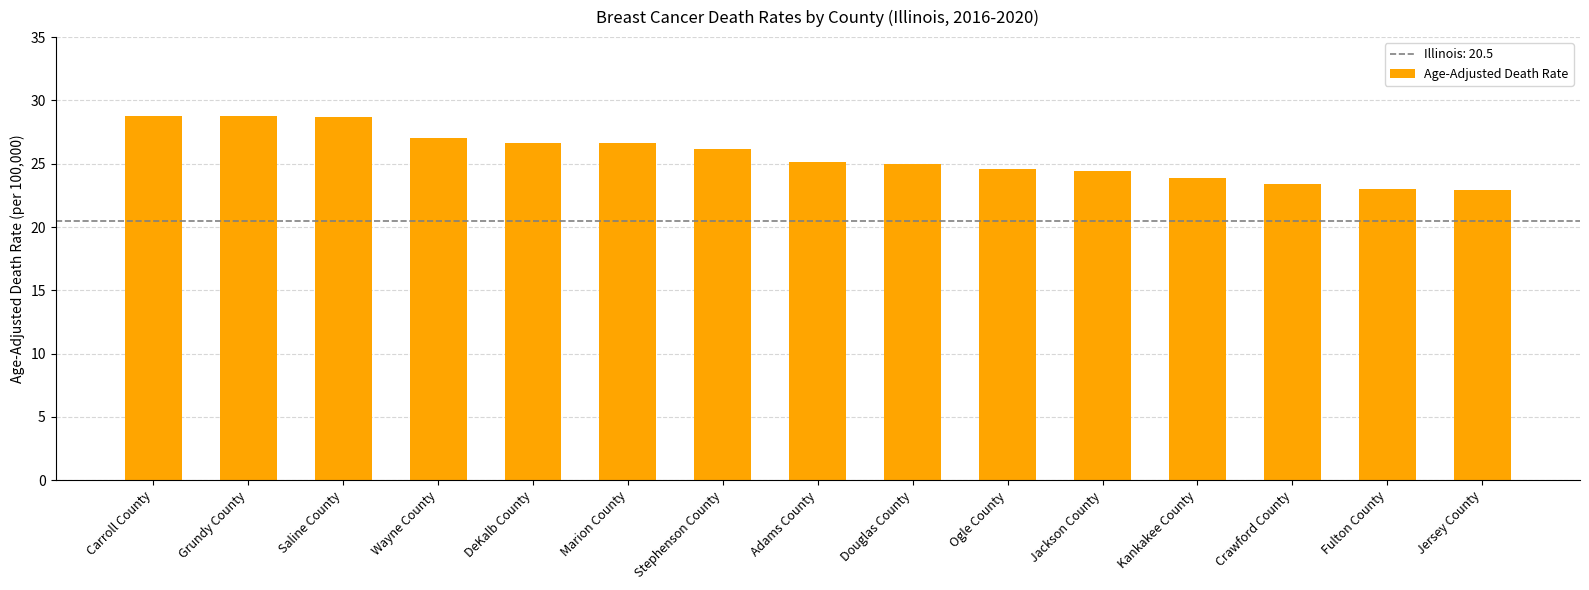

What is the value of the 13th bar from the left?

23.4